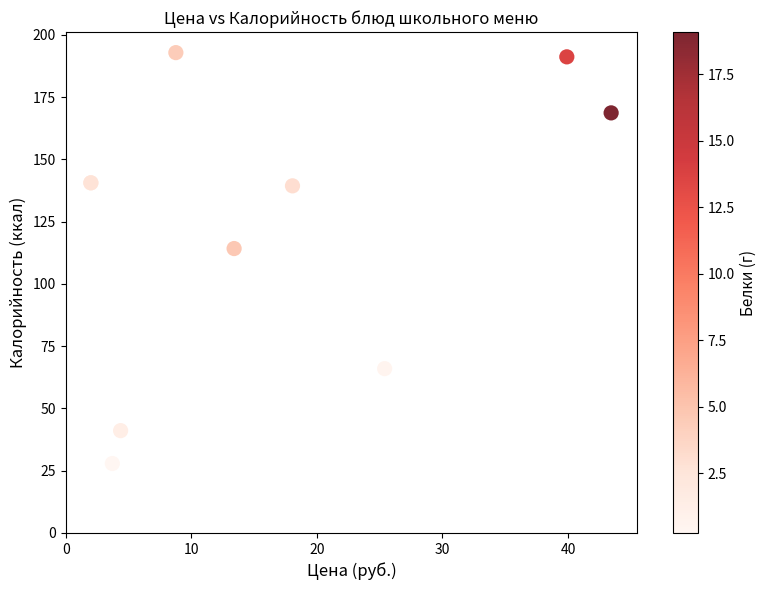

What Y value in the scatter plot is closest to 110?

114.2